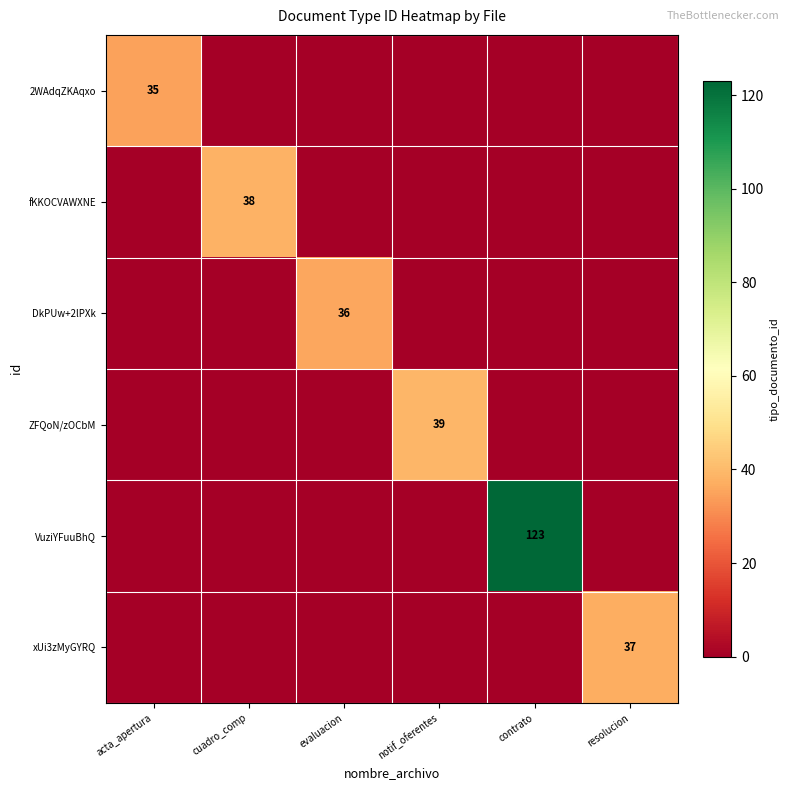

The value of VuziYFuuBhQ at contrato is 190. True or false?

False